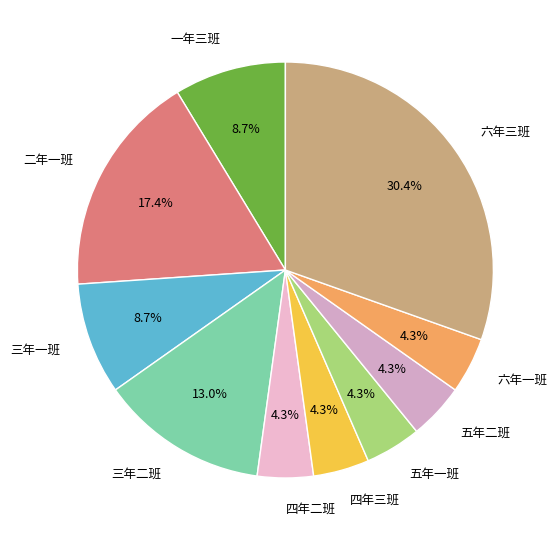

What is the largest slice in the pie chart?

六年三班